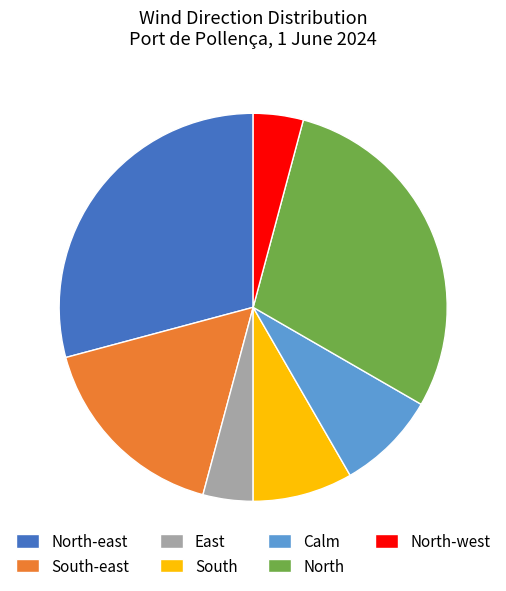

Is there a majority slice in this chart?

No